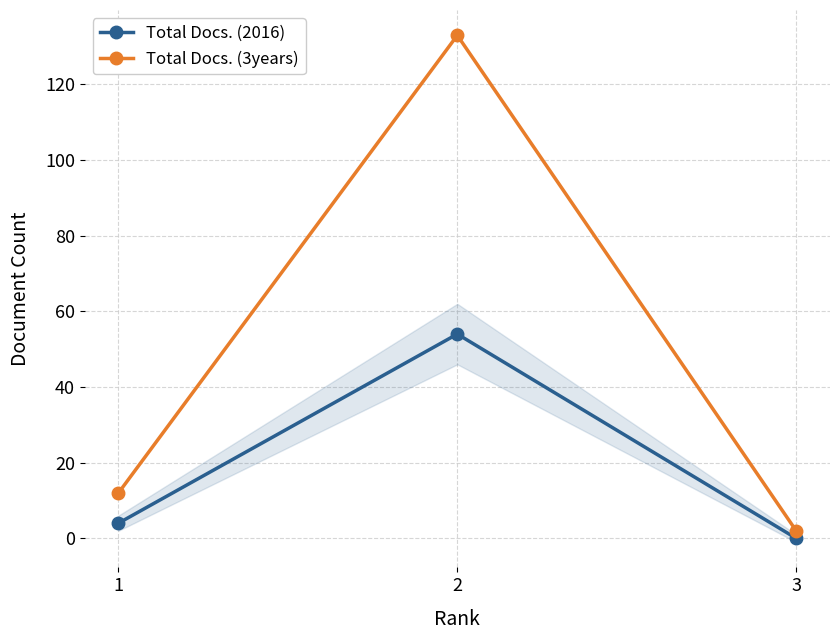

How many data points in Total Docs. (2016) are above 4?

1